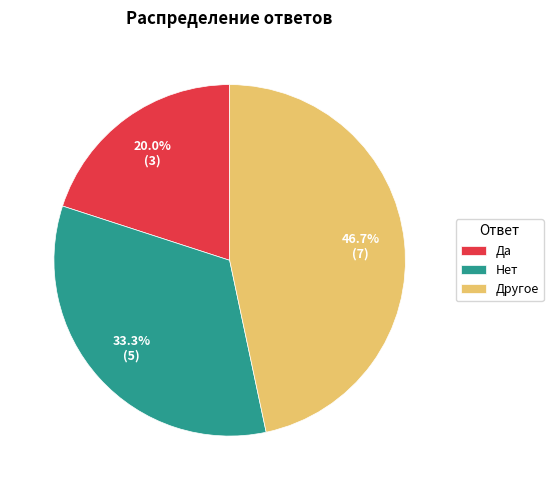

Which slice is the smallest?

Да